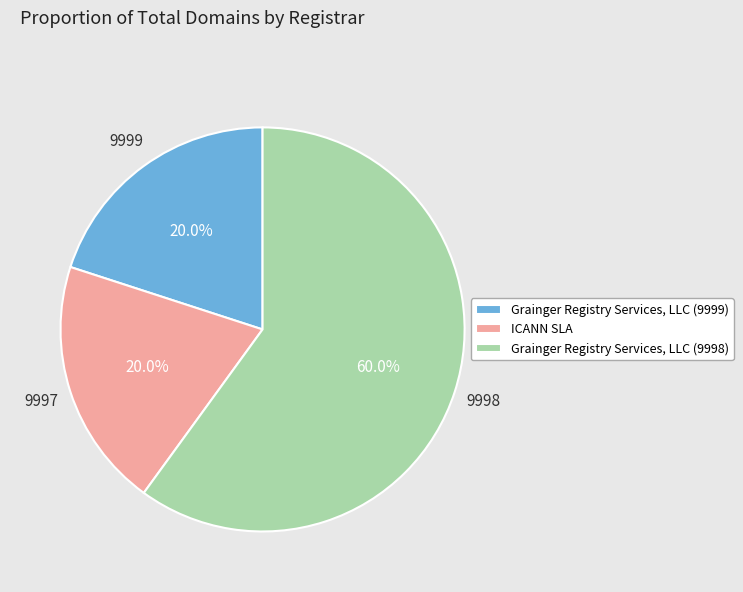

To the nearest percent, what percentage of the pie is Grainger Registry Services, LLC (9999)?

20%